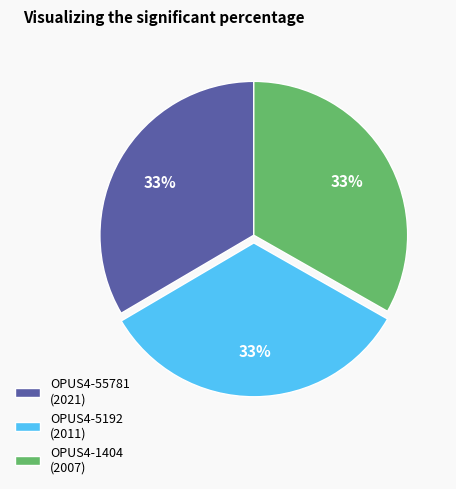

Does OPUS4-55781 represent more than half of the total?

No